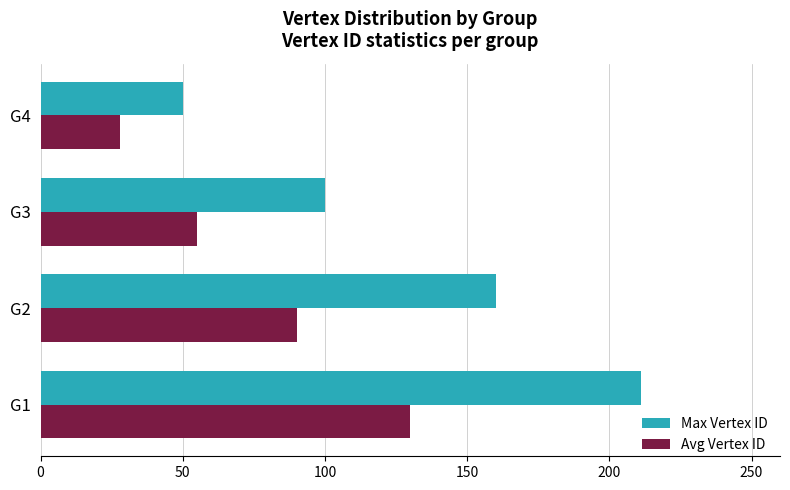

The value of Avg Vertex ID at G2 is 122. True or false?

False